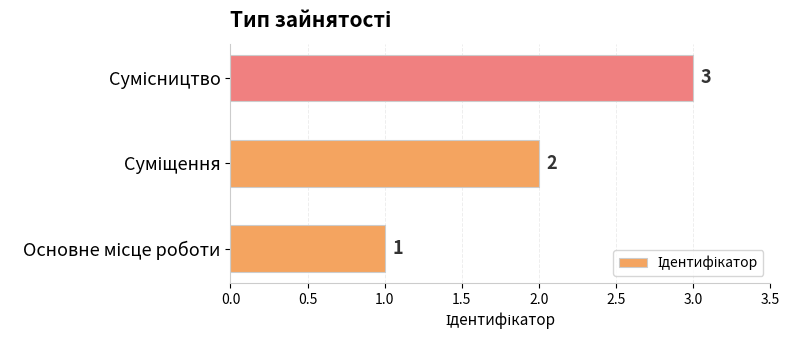

How many values are between 1 and 3?

3